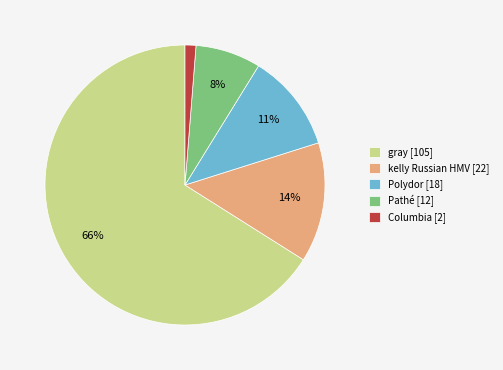

Is it true that kelly Russian HMV [22] is 14% of the pie?

True